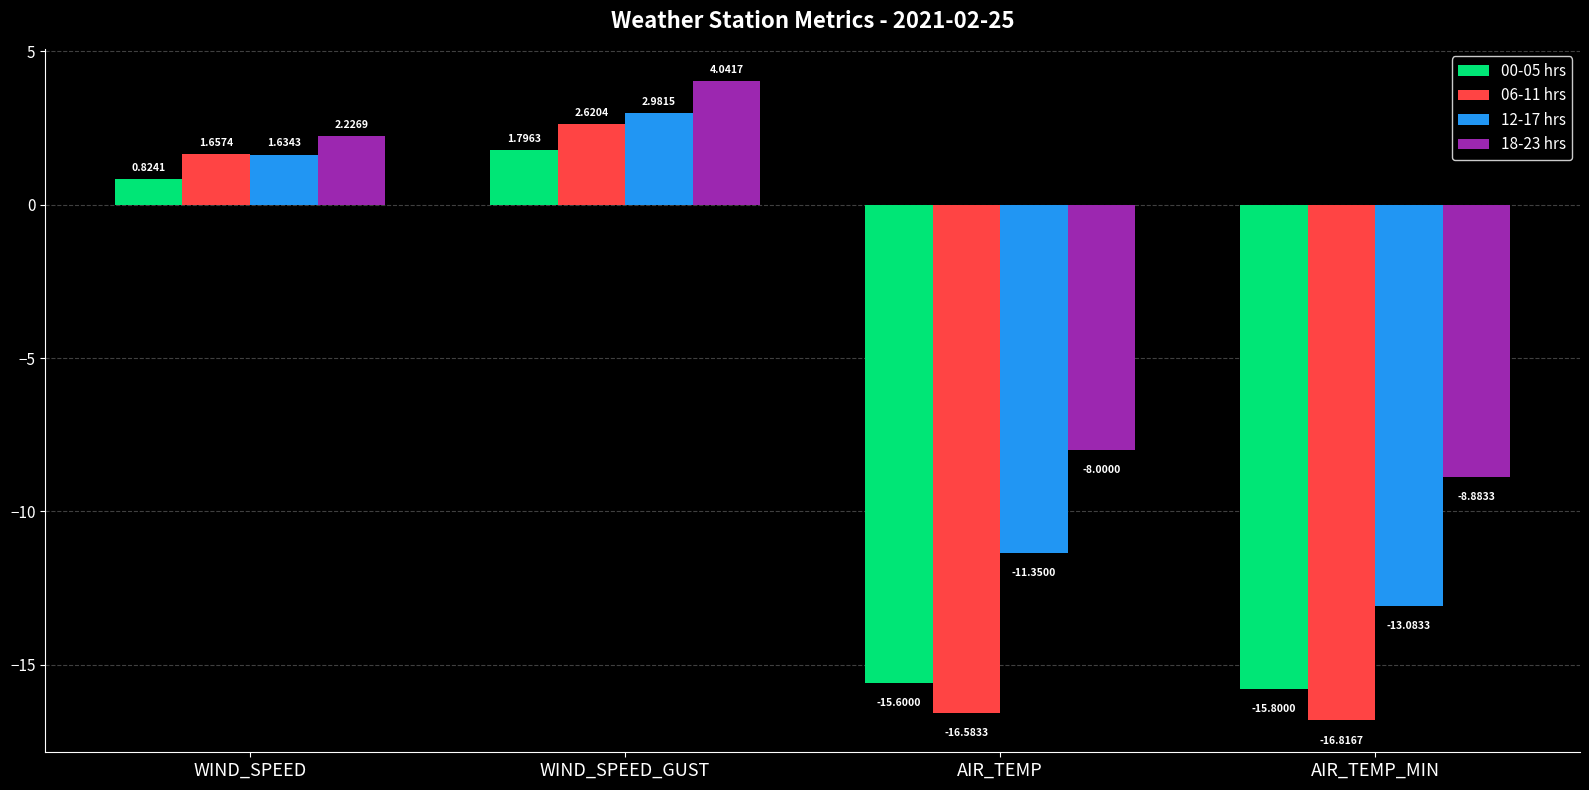

Which series changed the most between WIND_SPEED and AIR_TEMP_MIN?

06-11 hrs